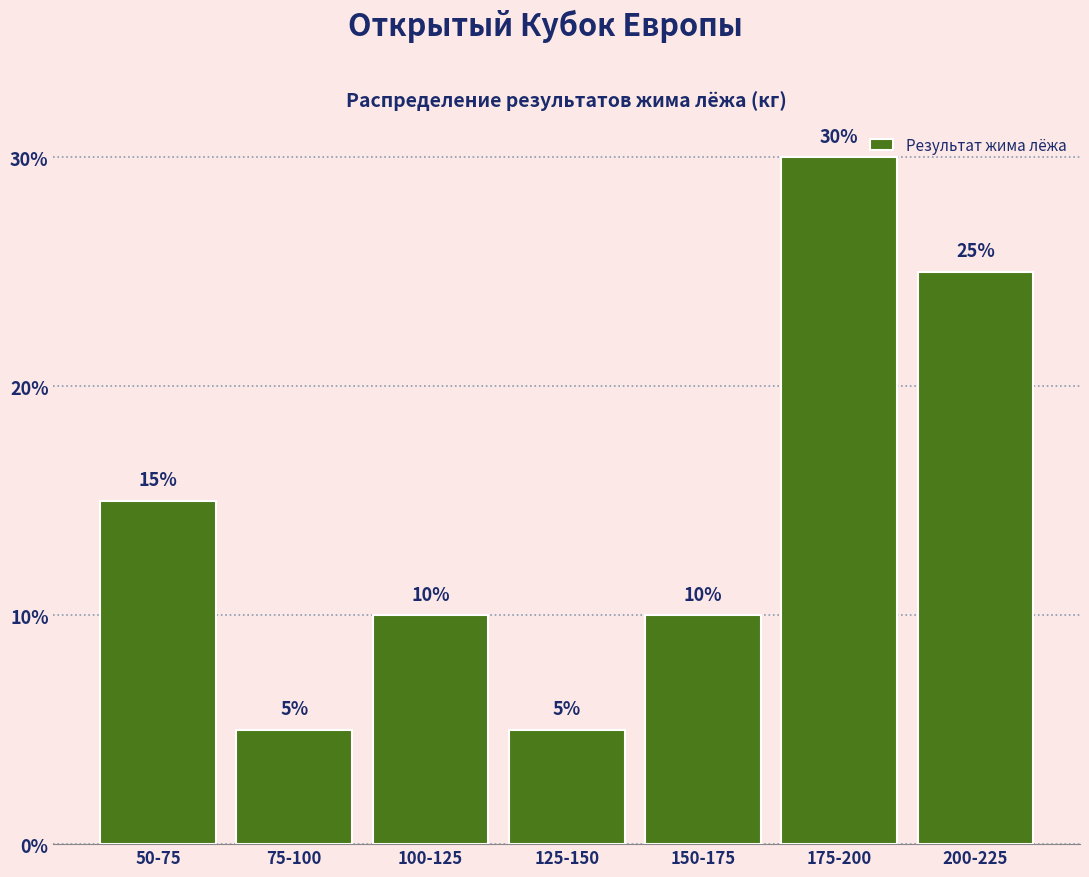

Reading left to right, extract all data points from this chart.

15	5	10	5	10	30	25